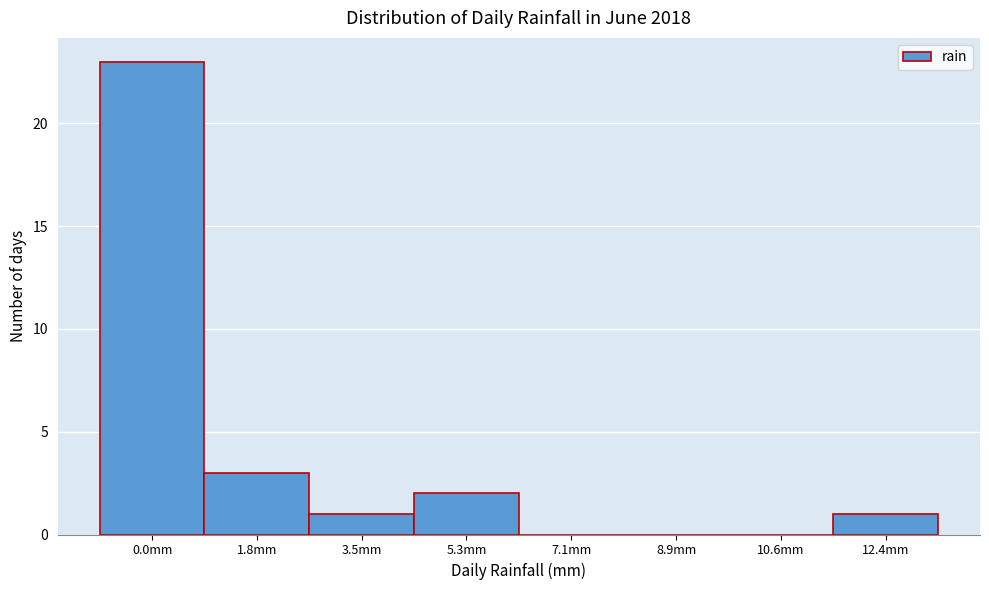

Reading left to right, what are all the values shown in this chart?

0.0mm=23	1.8mm=3	3.5mm=1	5.3mm=2	7.1mm=0	8.9mm=0	10.6mm=0	12.4mm=1